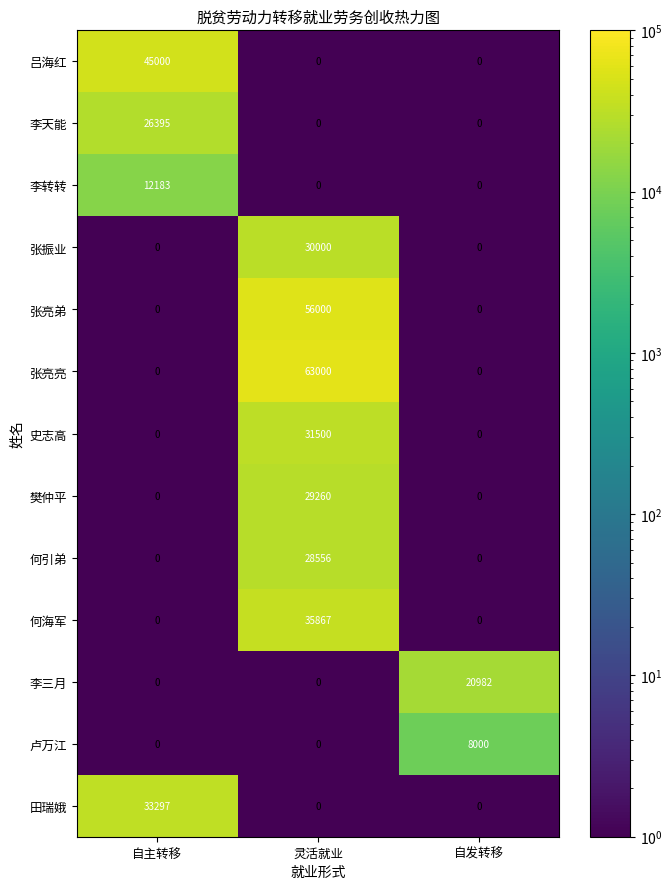

Rank the series by their maximum value, from lowest to highest.

卢万江, 李转转, 李三月, 李天能, 何引弟, 樊仲平, 张振业, 史志高, 田瑞娥, 何海军, 吕海红, 张亮弟, 张亮亮